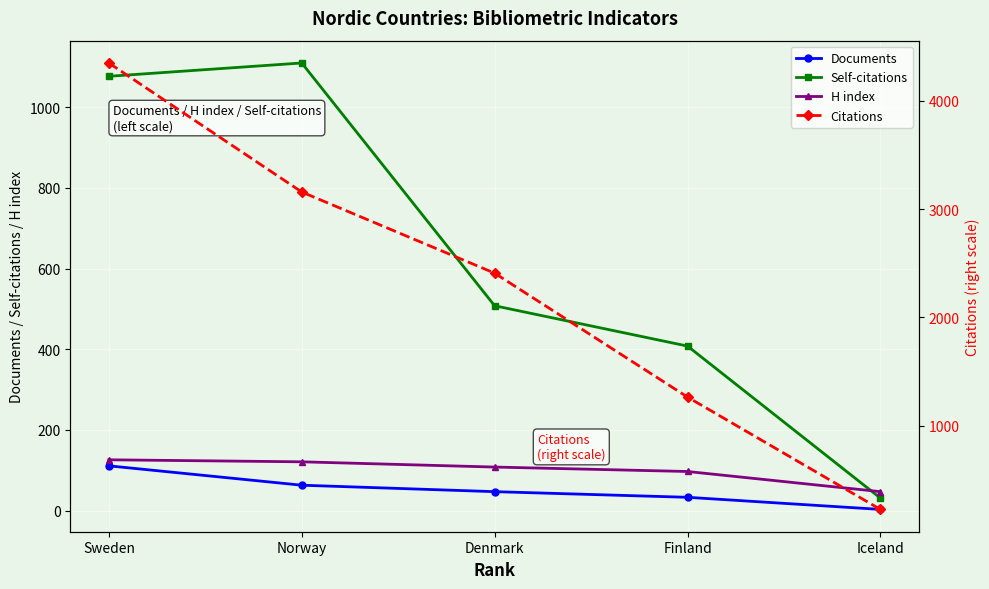

Where do H index and Self-citations first cross each other?

Finland and Iceland